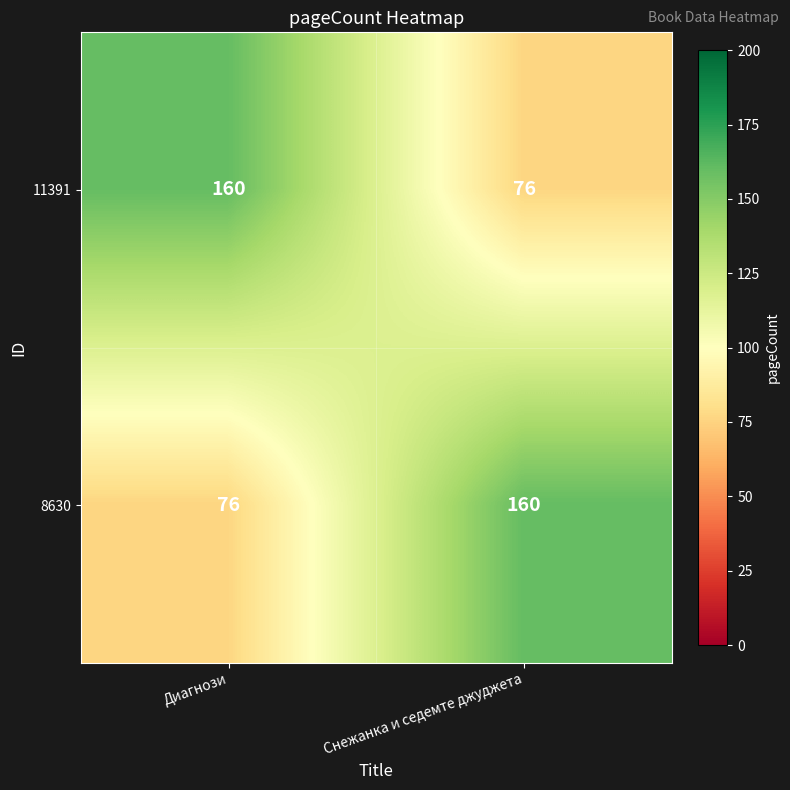

The 8630 series shows 217 at Снежанка и седемте джуджета. True or false?

False